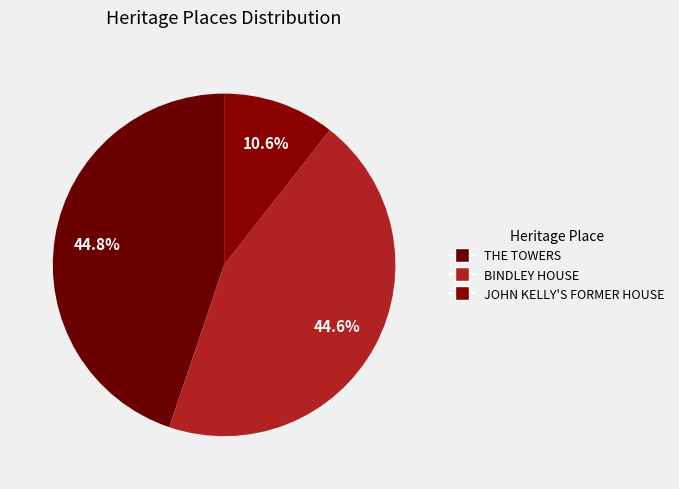

Approximately how many times larger is the value at THE TOWERS compared to JOHN KELLY'S FORMER HOUSE?

4.2